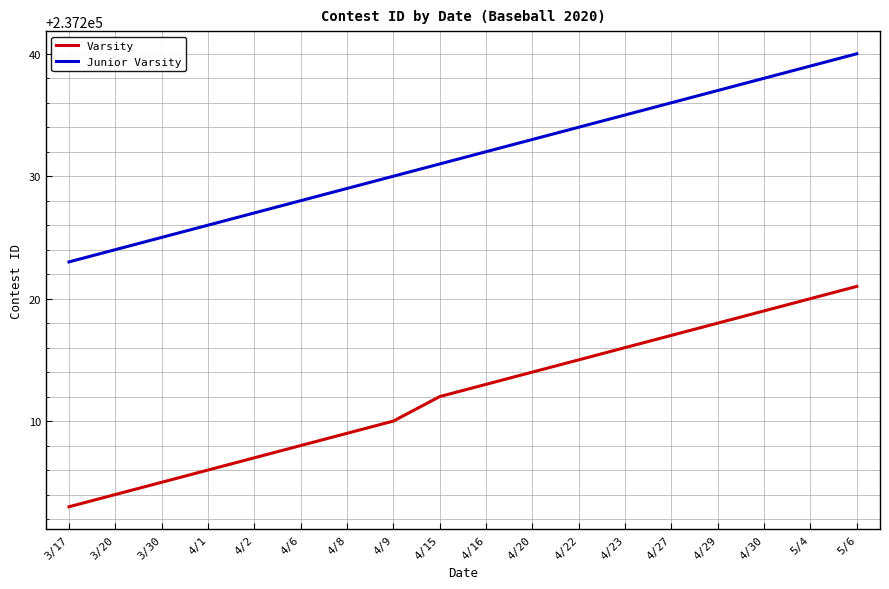

Reading left to right, what are all the values shown in this chart?

Varsity: 237203	237204	237205	237206	237207	237208	237209	237210	237212	237213	237214	237215	237216	237217	237218	237219	237220	237221
Junior Varsity: 237223	237224	237225	237226	237227	237228	237229	237230	237231	237232	237233	237234	237235	237236	237237	237238	237239	237240